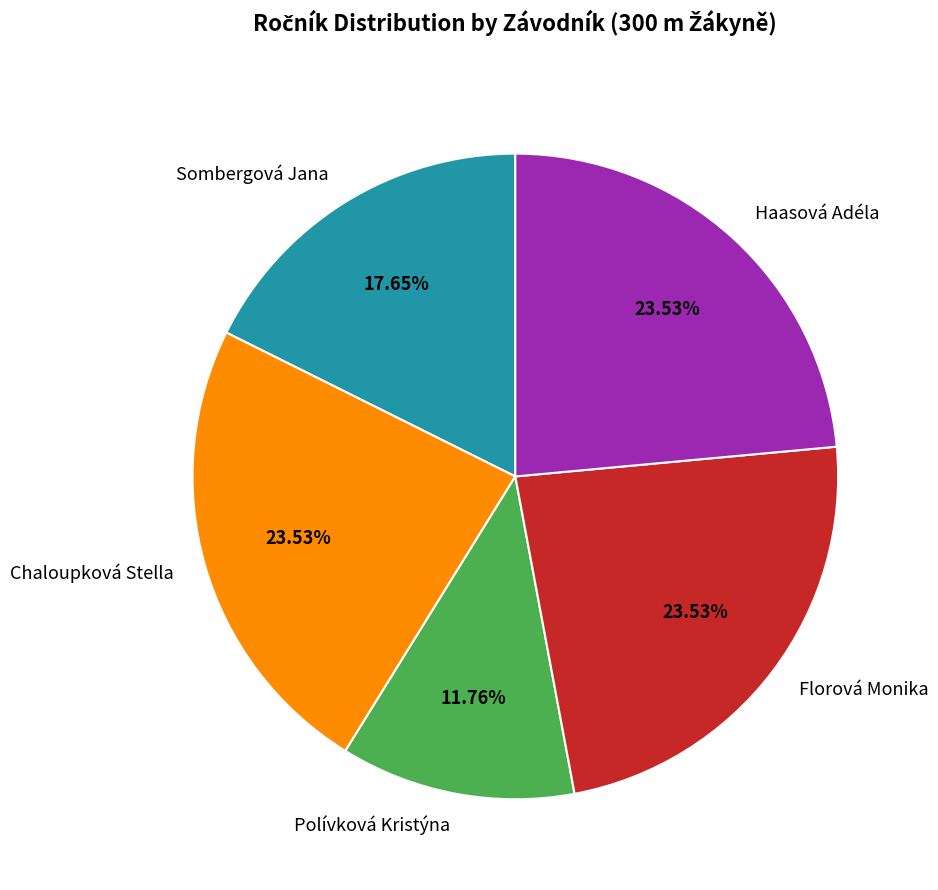

Which has a higher value, Sombergová Jana or Polívková Kristýna?

Sombergová Jana